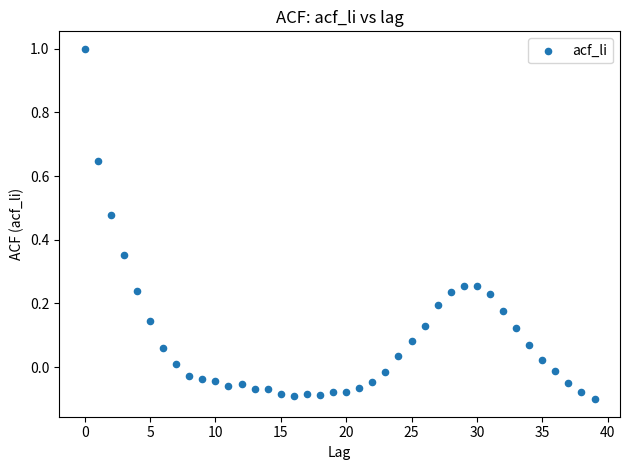

What is the range of Y values (max minus min)?

1.1